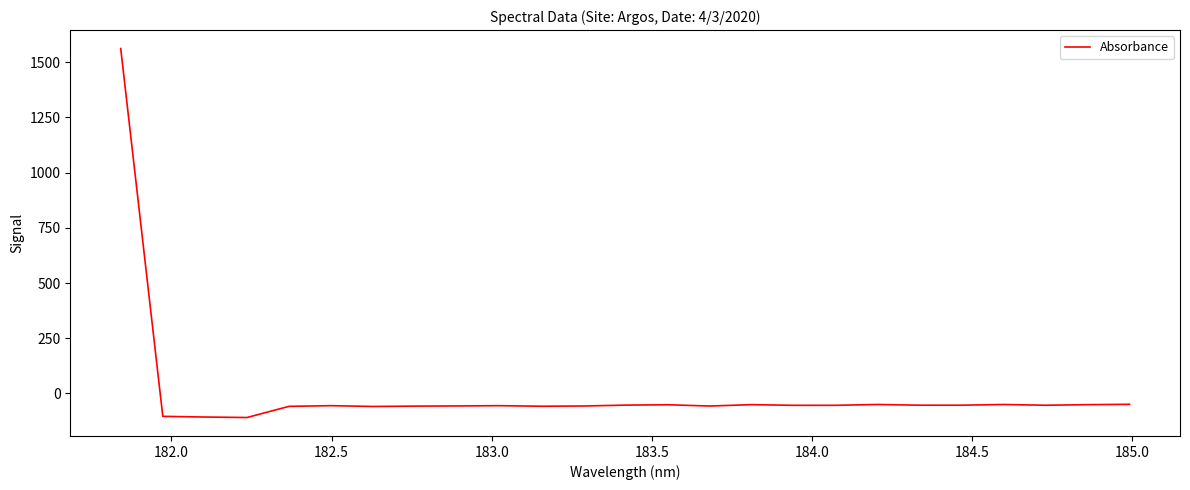

What is the smallest value displayed?

-109.1